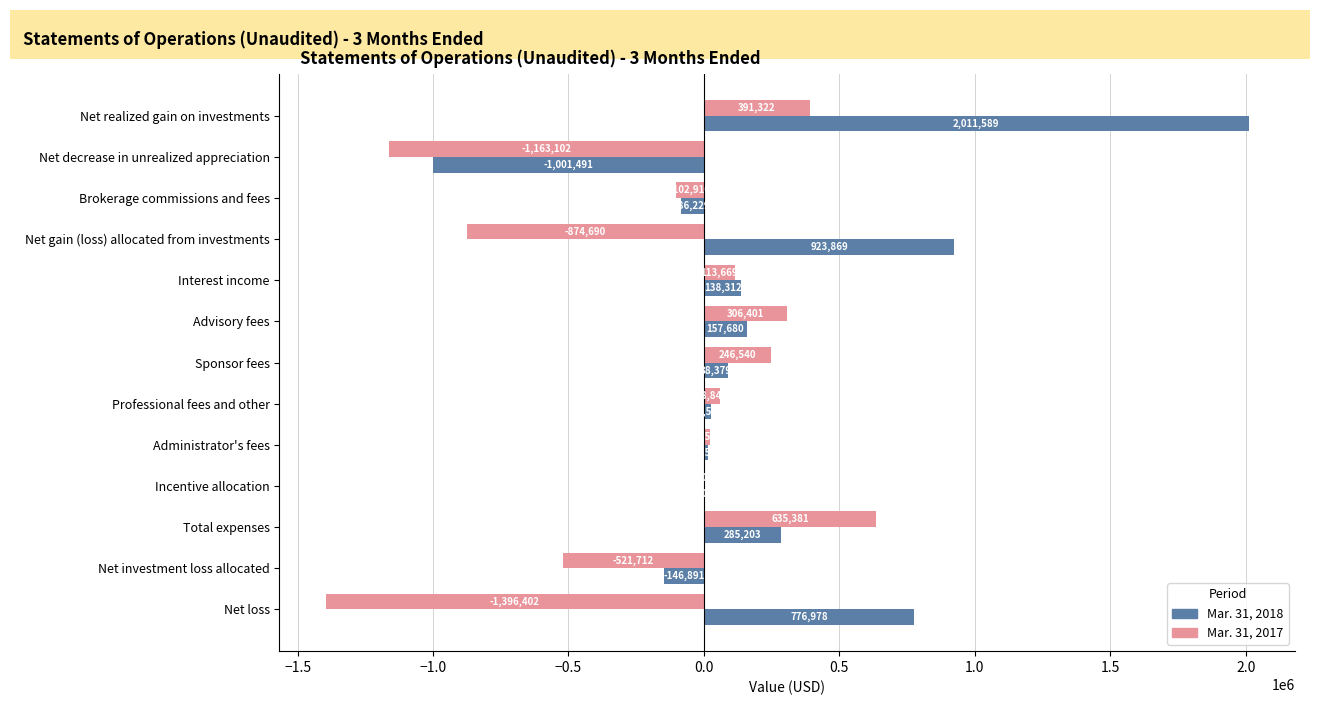

Which series has the largest total across all categories?

Mar. 31, 2018